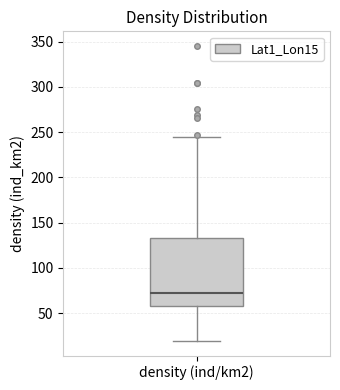

Transcribe this box plot: give where the median line is, the range the box spans, and where the two whiskers end, as read against the y-axis. The values are not printed on the chart, so give them approximately, as read against the axis.

median 75, box 55 to 135, whiskers 20 to 245